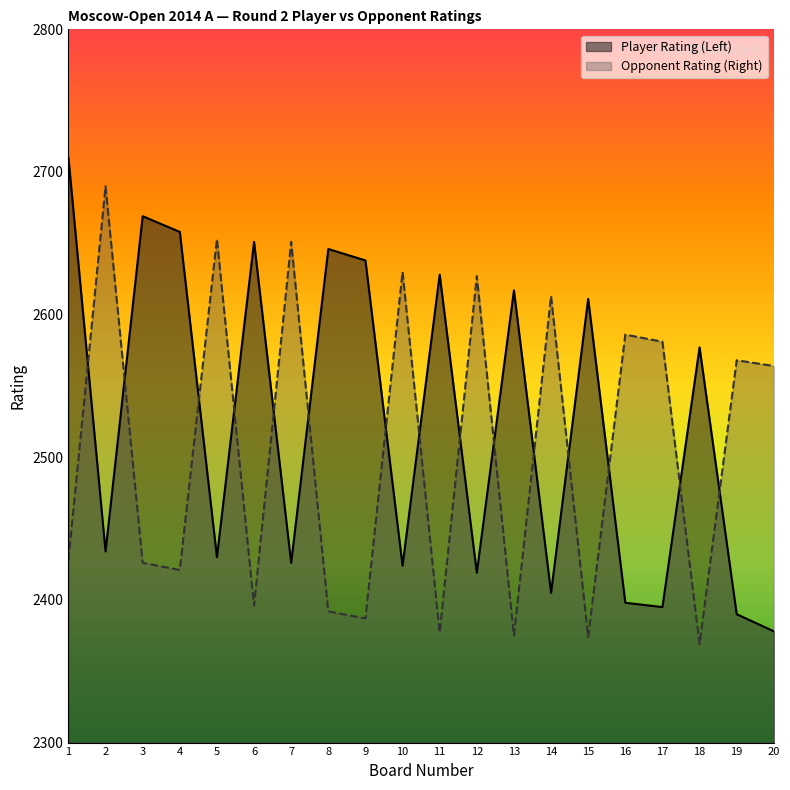

List the labels in order of Opponent Rating (Right) value, largest first.

2, 5, 7, 10, 12, 14, 16, 17, 19, 20, 1, 3, 4, 6, 8, 9, 11, 13, 15, 18